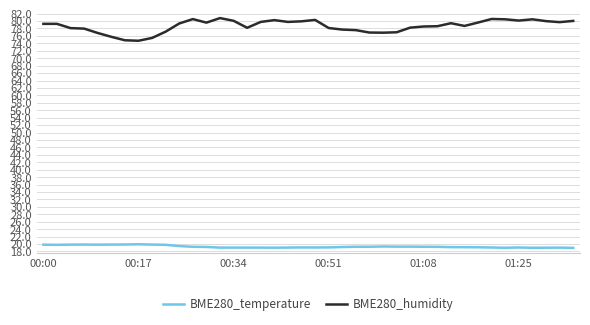

Which series has the largest total across all categories?

BME280_humidity